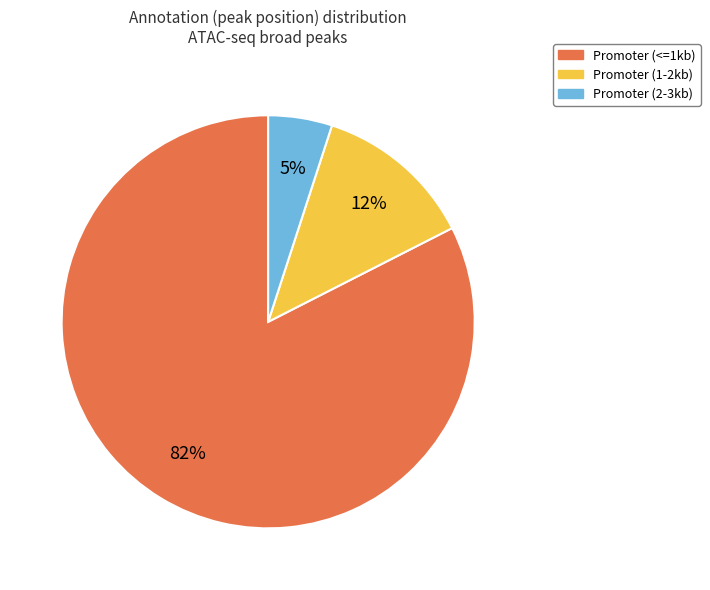

Does any single category account for the majority?

Yes